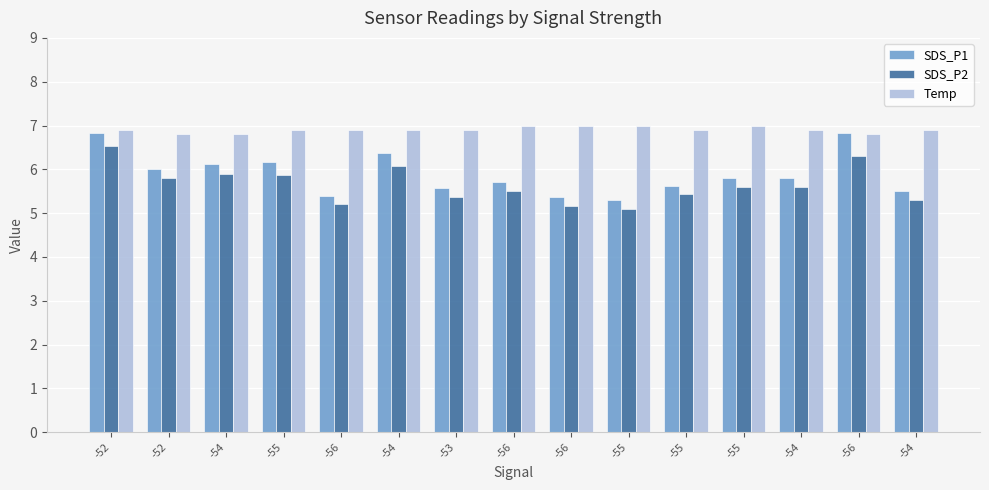

Which label corresponds to the largest value in the chart?

-56